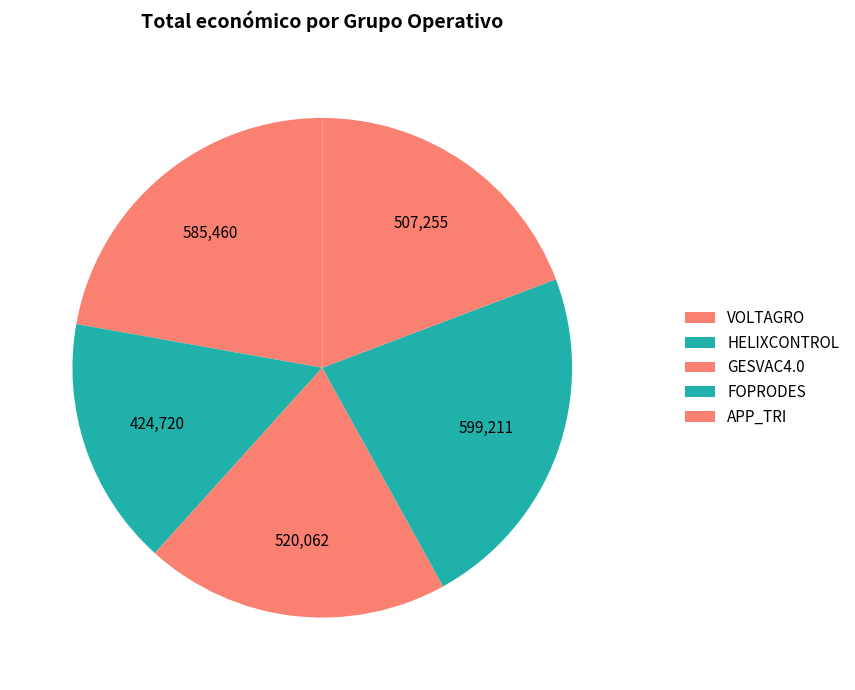

Does any single category account for the majority?

No